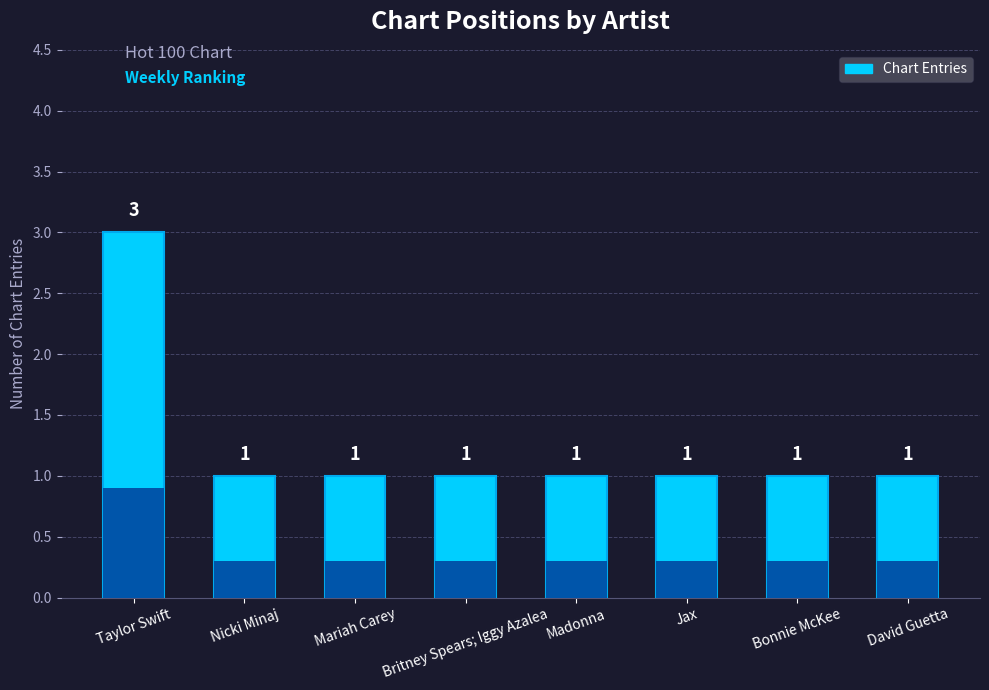

What is the label of the 8th bar from the left?

David Guetta